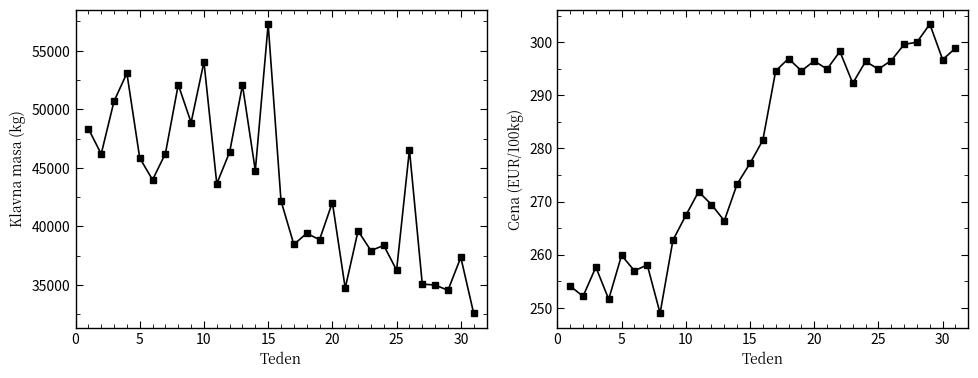

Rank the series by their average value, from lowest to highest.

Cena (EUR/100kg), Klavna masa (kg)